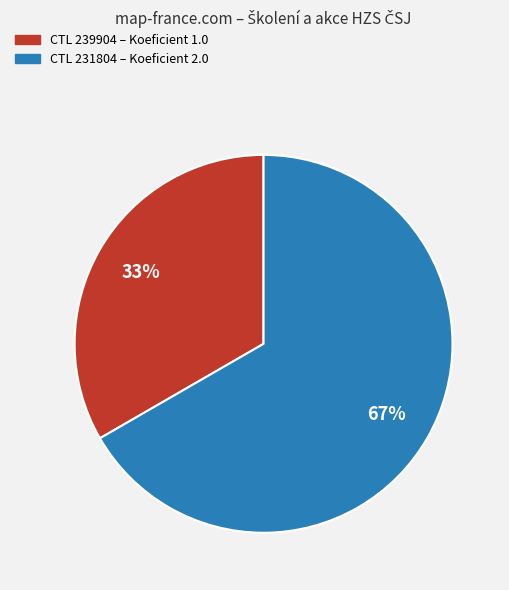

To the nearest percent, what is the average slice percentage?

50%